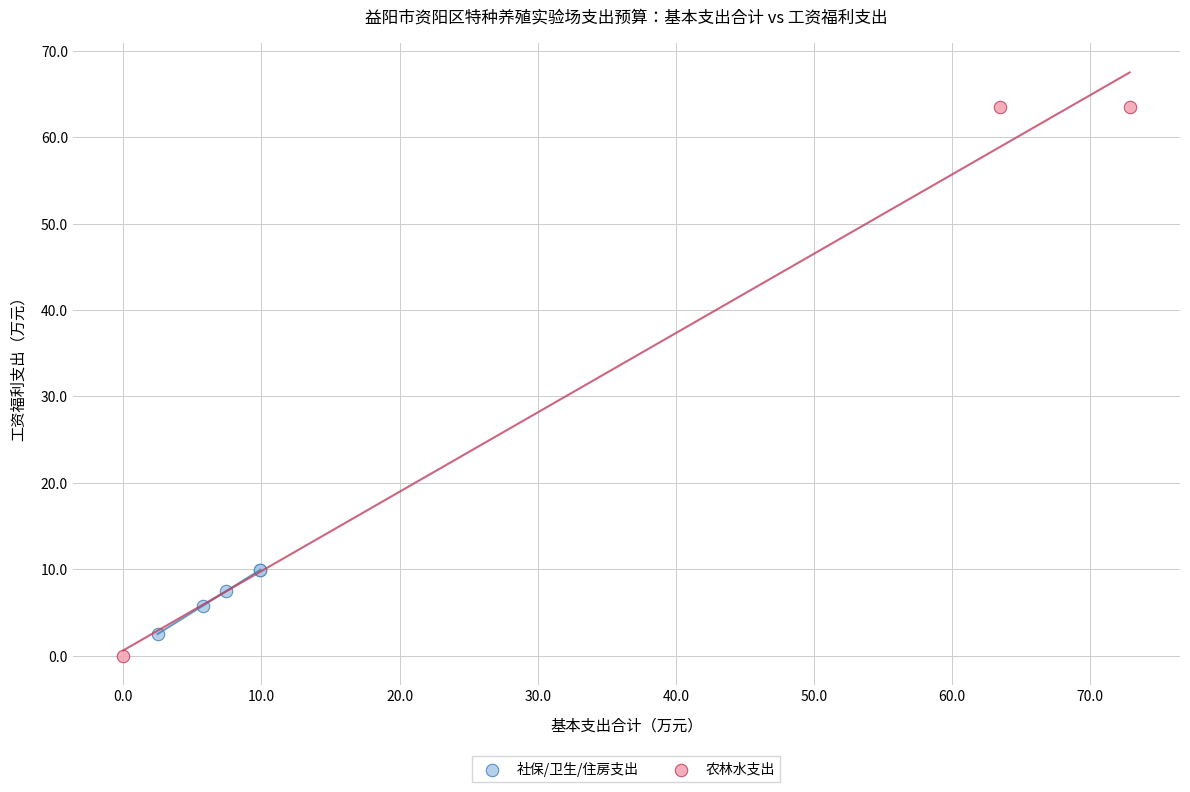

Which series reaches the maximum Y coordinate?

农林水支出